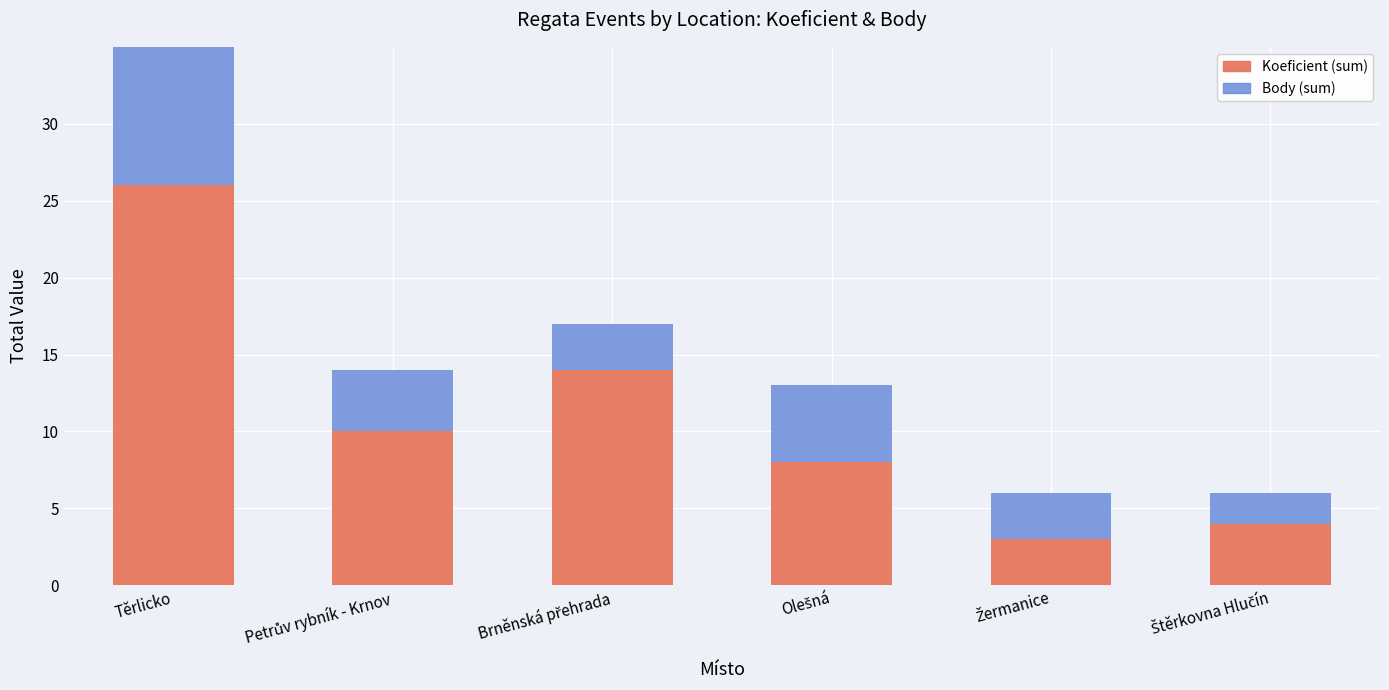

Reading left to right, list all the values displayed in this chart.

Koeficient: Těrlicko=26.0	Petrův rybník - Krnov=10.0	Brněnská přehrada=14.0	Olešná=8.0	Žermanice=3.0	Štěrkovna Hlučín=4.0
Body: Těrlicko=18.5	Petrův rybník - Krnov=4.0	Brněnská přehrada=3.0	Olešná=5.0	Žermanice=3.0	Štěrkovna Hlučín=2.0